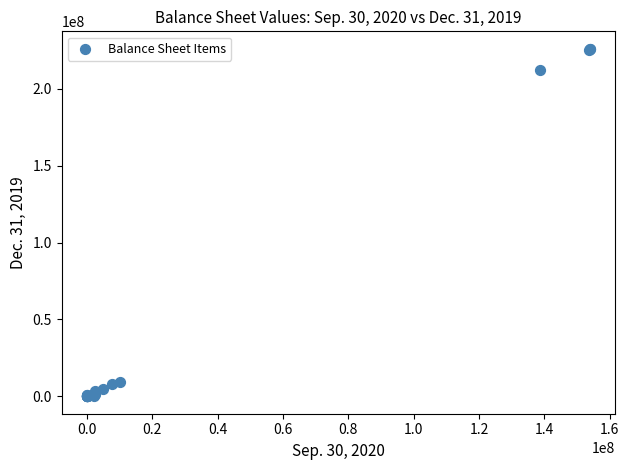

What Y value in the scatter plot is closest to 113005440?

212008440